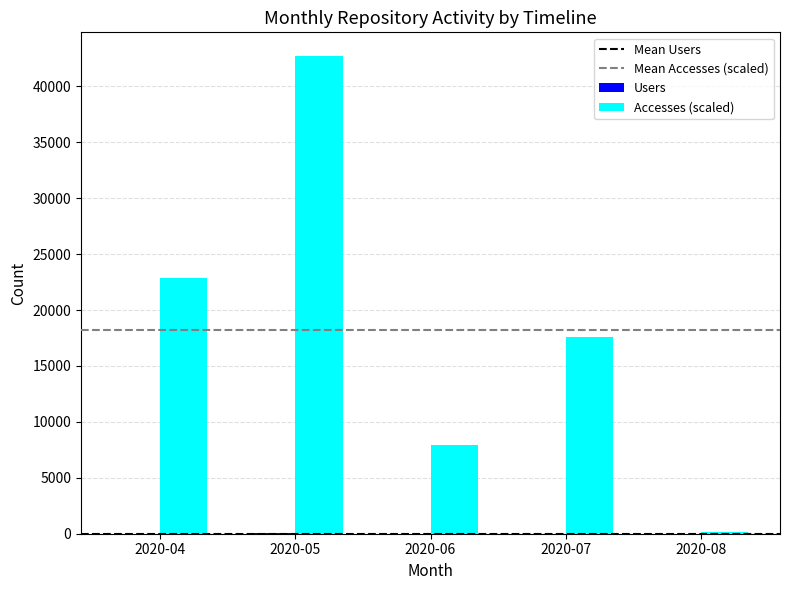

Which series has the largest total across all categories?

Accesses (scaled)